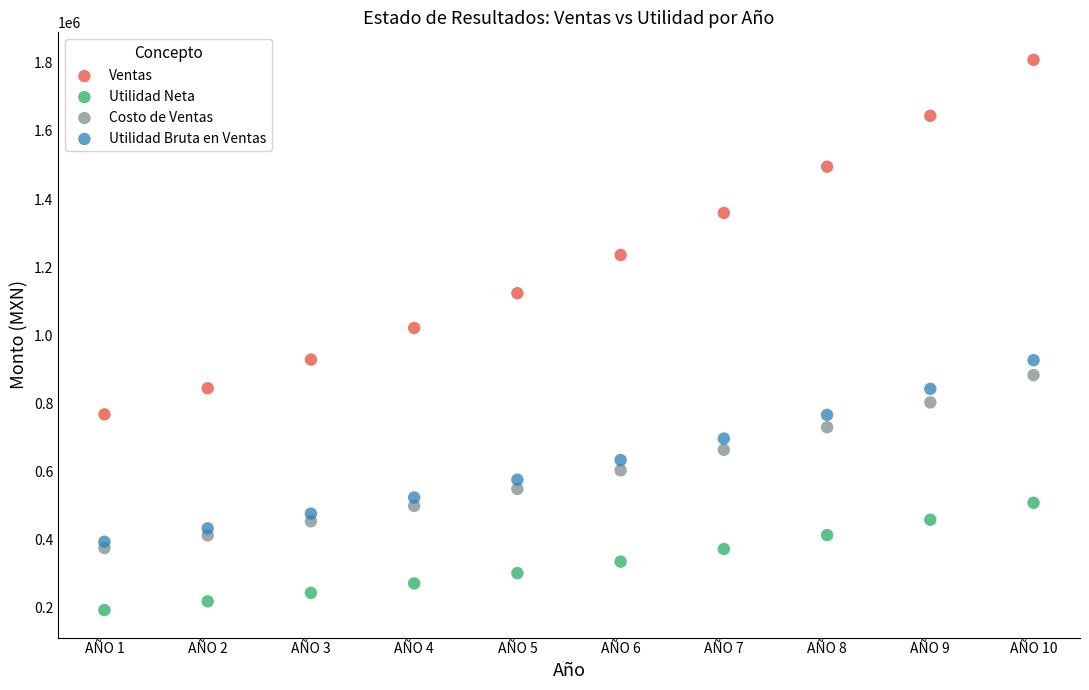

Across all data points, what is the range of Y values (max minus min)?

1616840.2